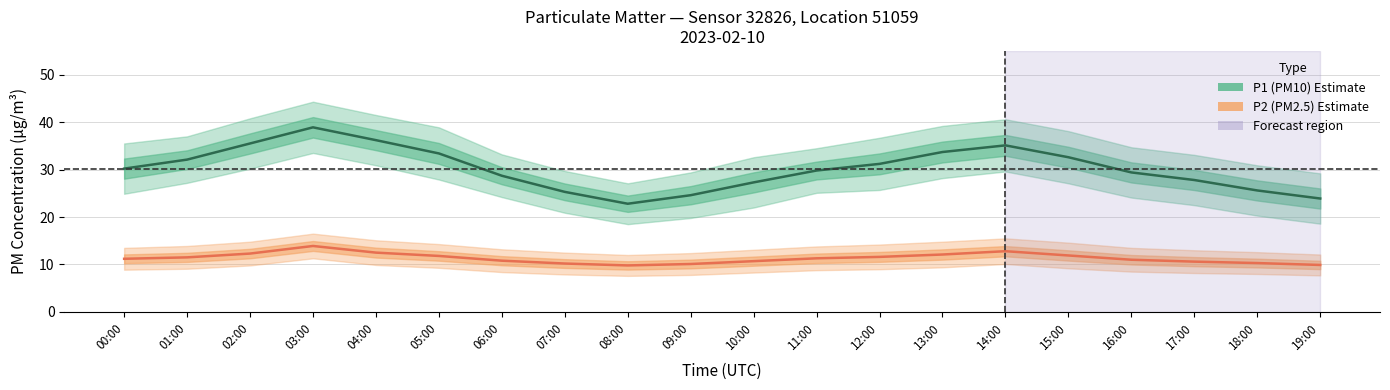

What is the label of the 5th point from the right?

15:00